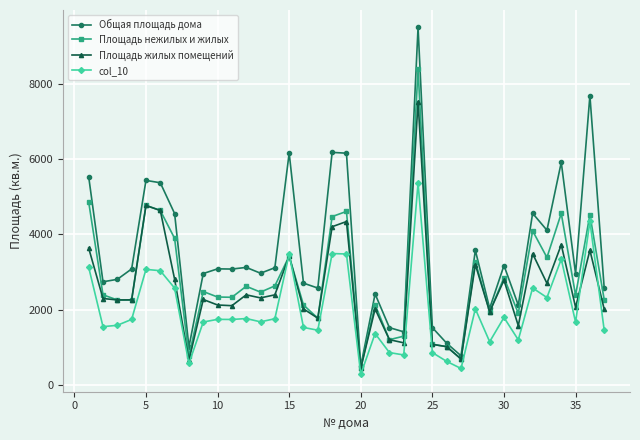

What is the lowest value of the Общая площадь дома series?

499.4